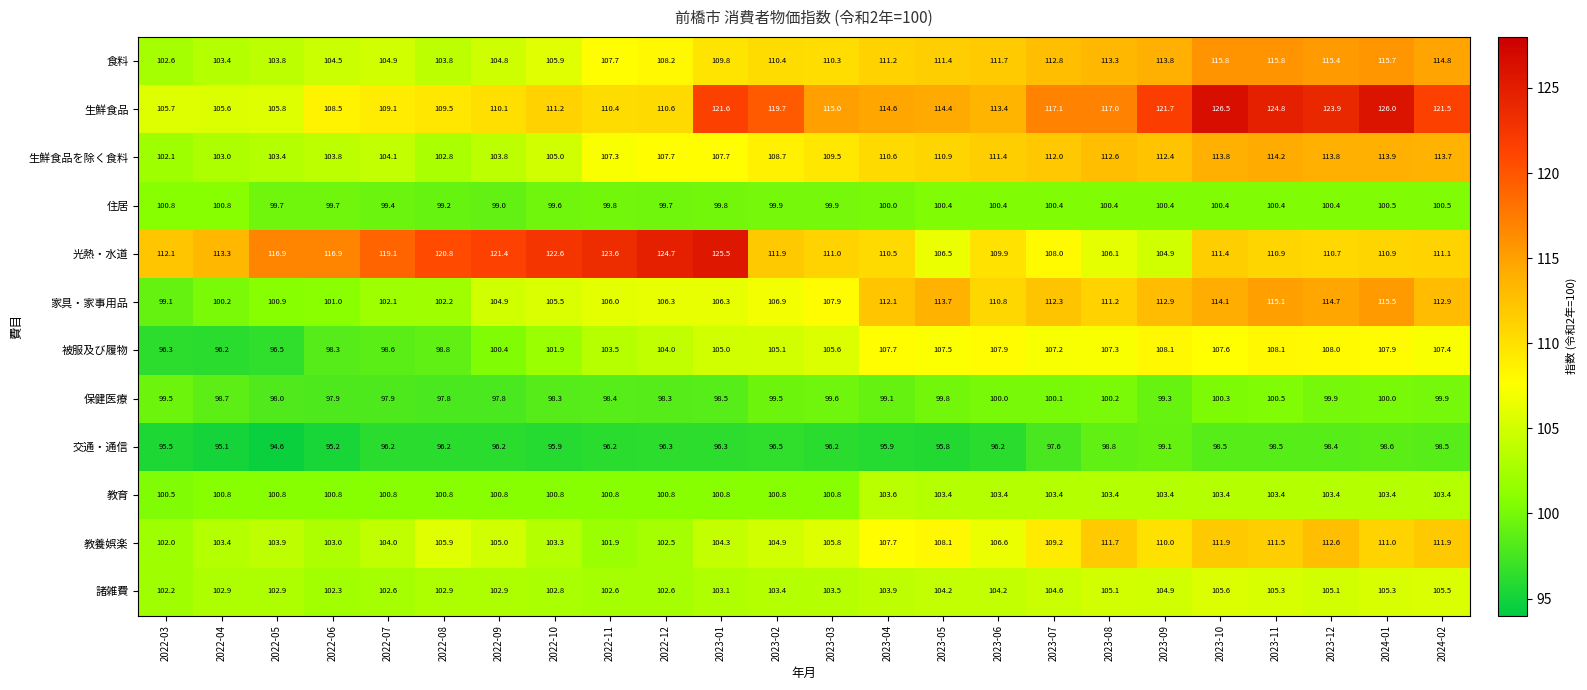

At which label does 家具・家事用品 reach its peak?

2024-01